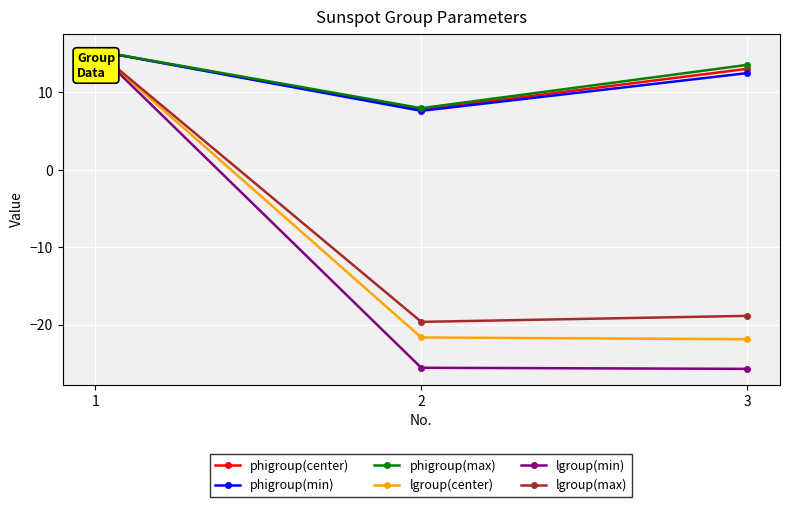

Which category has the lowest value in the phigroup(center) series?

2